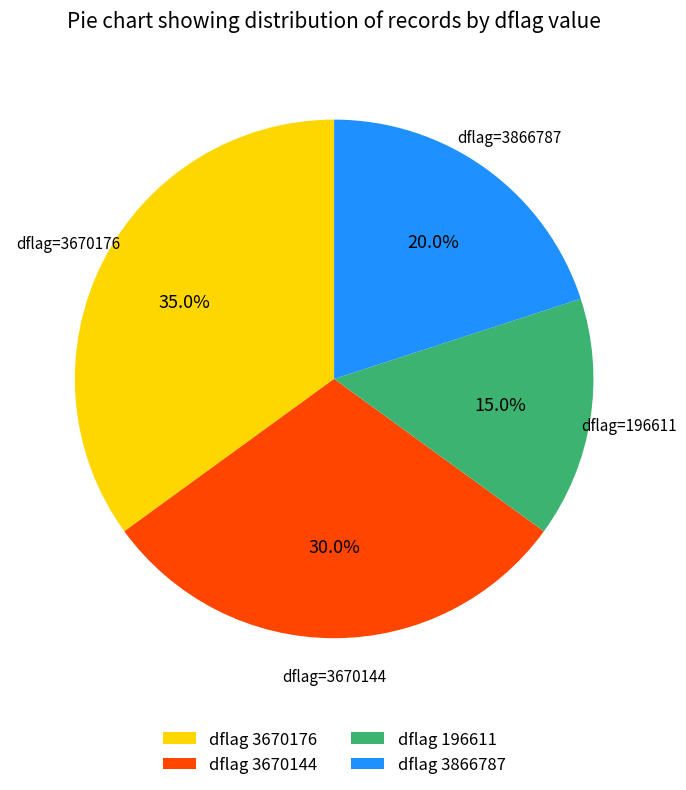

To the nearest percent, what is the average slice percentage?

25%